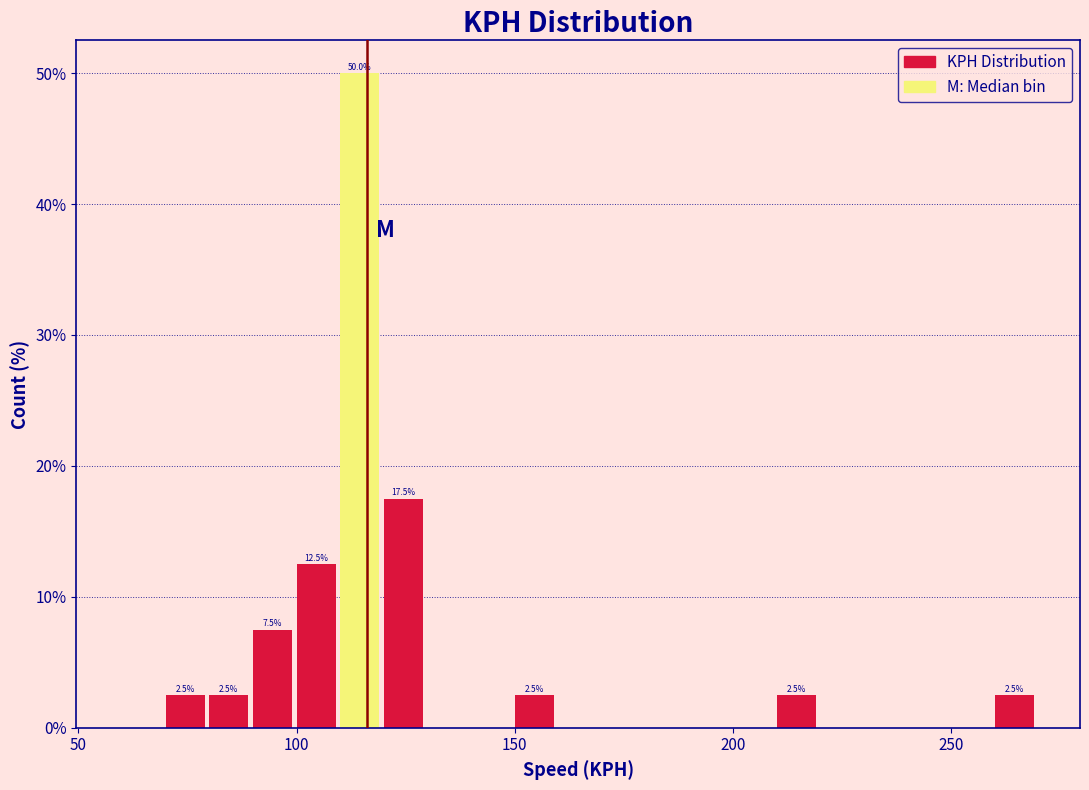

Read against the x-axis, roughly where is the centre of the tallest bar?

115